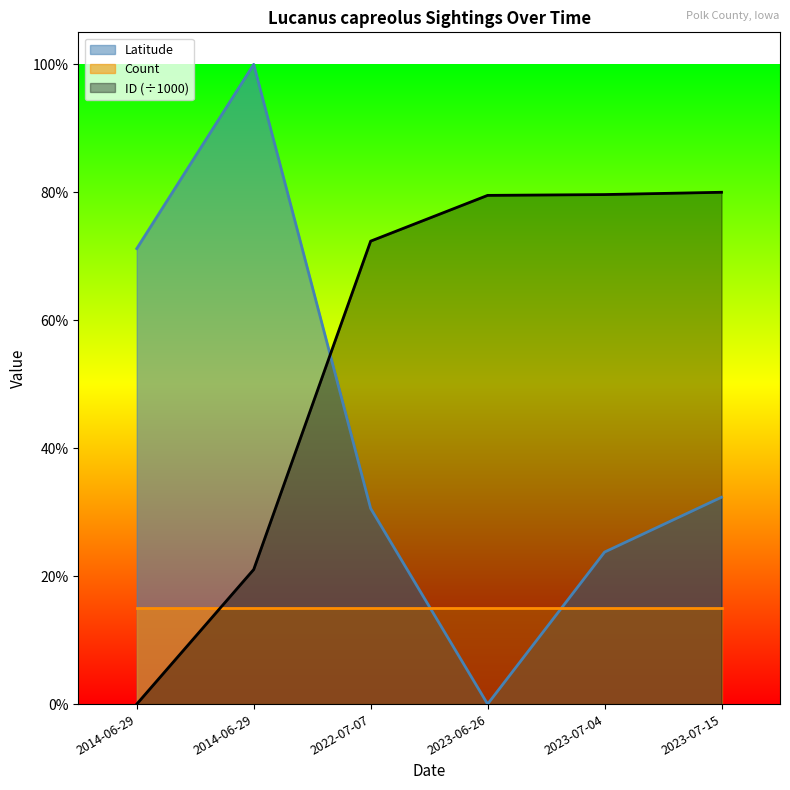

What are all the series names shown in the legend?

Latitude, Count, ID (÷1000)